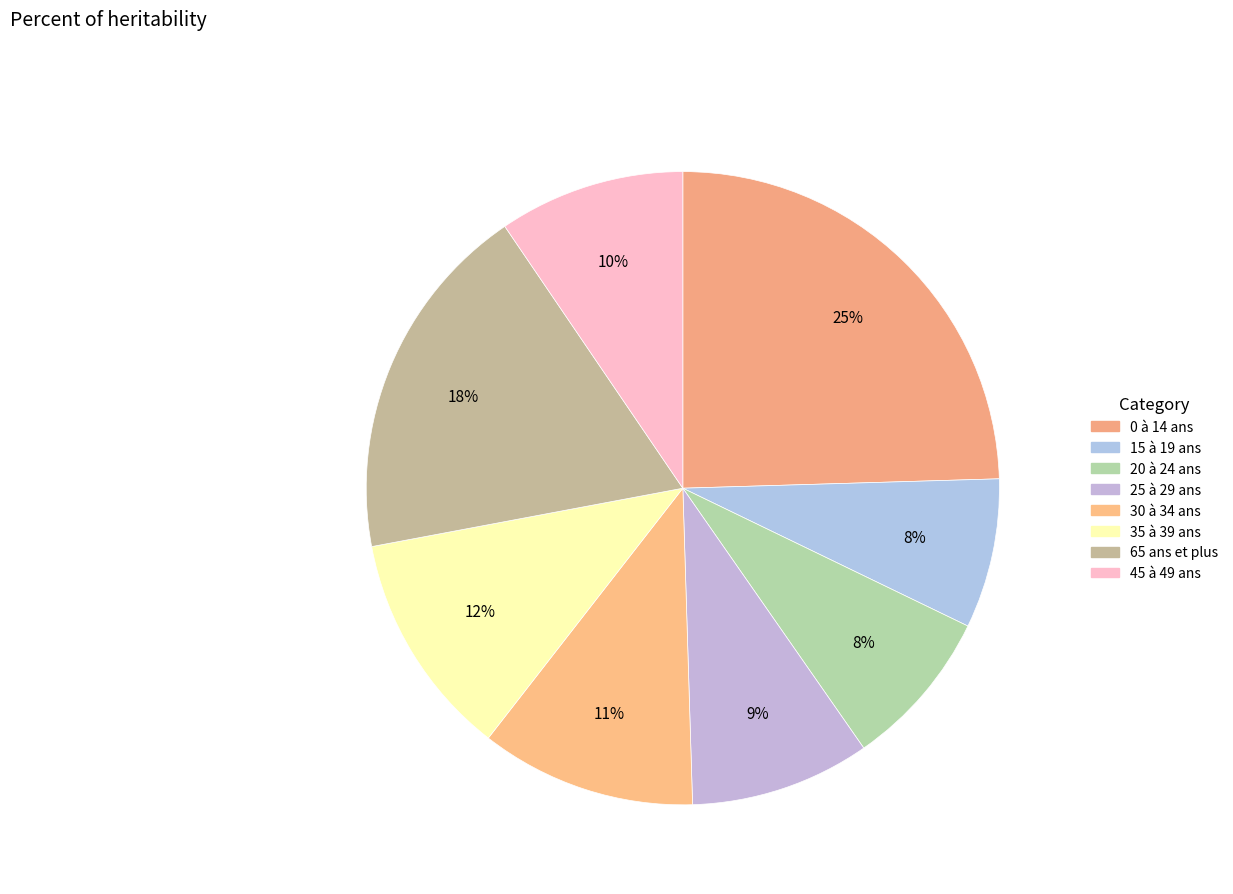

Do 25 à 29 ans and 20 à 24 ans together represent more than half of the pie?

No